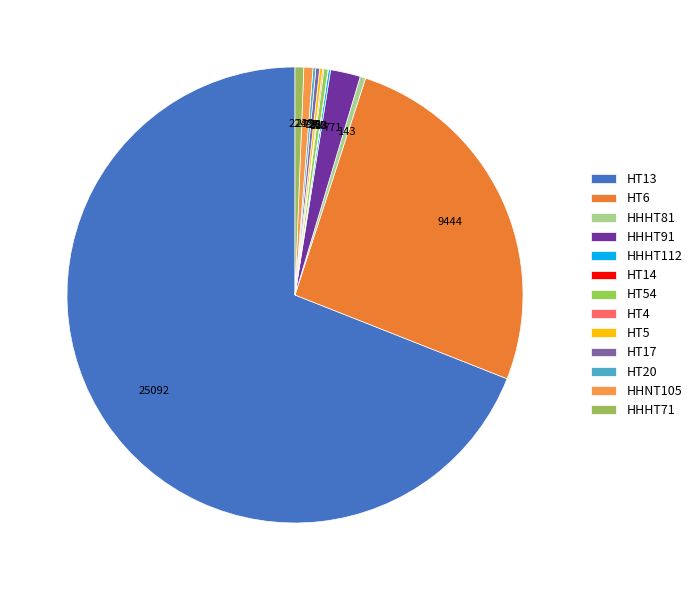

To the nearest percent, what is the average slice percentage?

8%